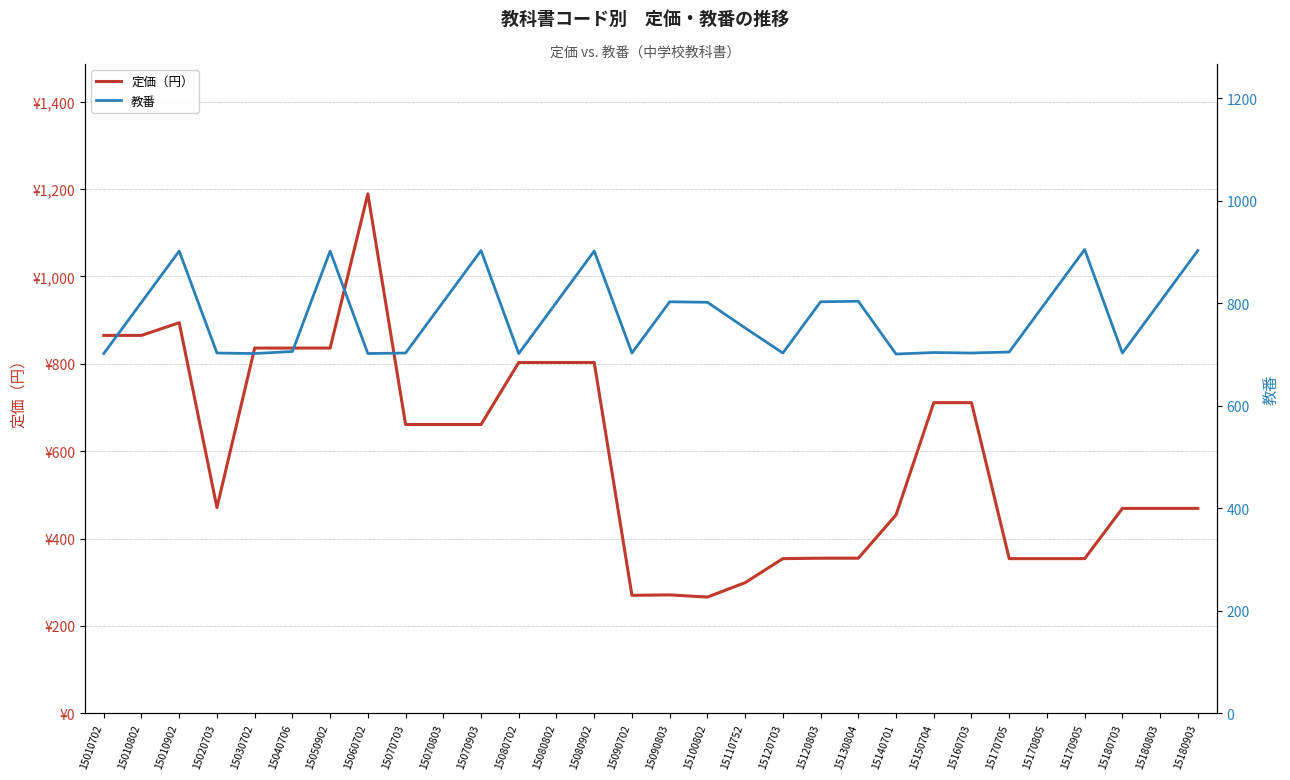

Read the 定価（円） value at 15060702.

1189